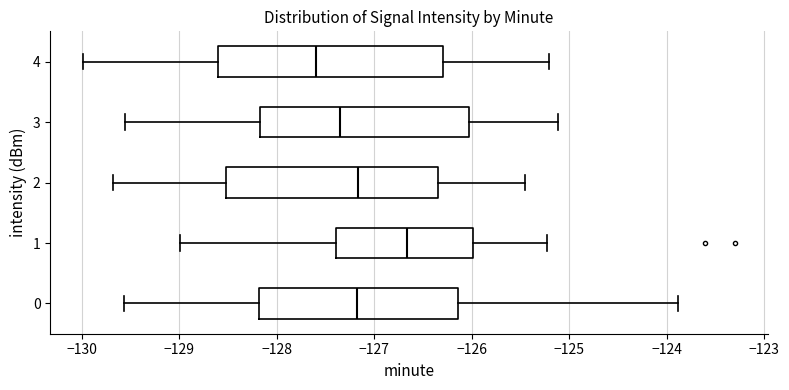

Where does the left whisker of the box at y = 4 end on the x-axis? The values are not printed on the chart, so give them approximately, as read against the axis.

-130.0